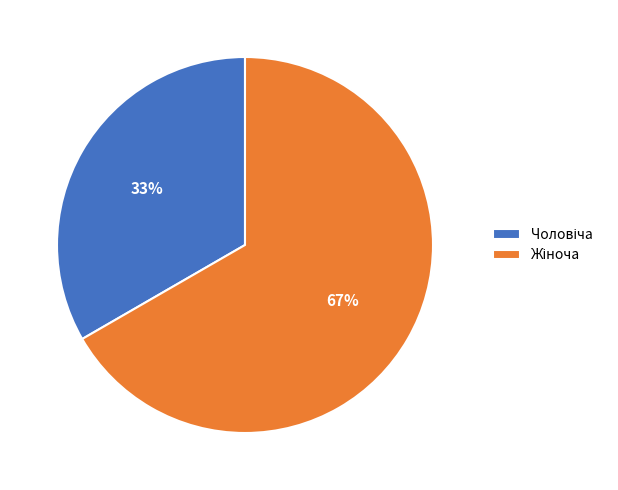

Is there a majority slice in this chart?

Yes